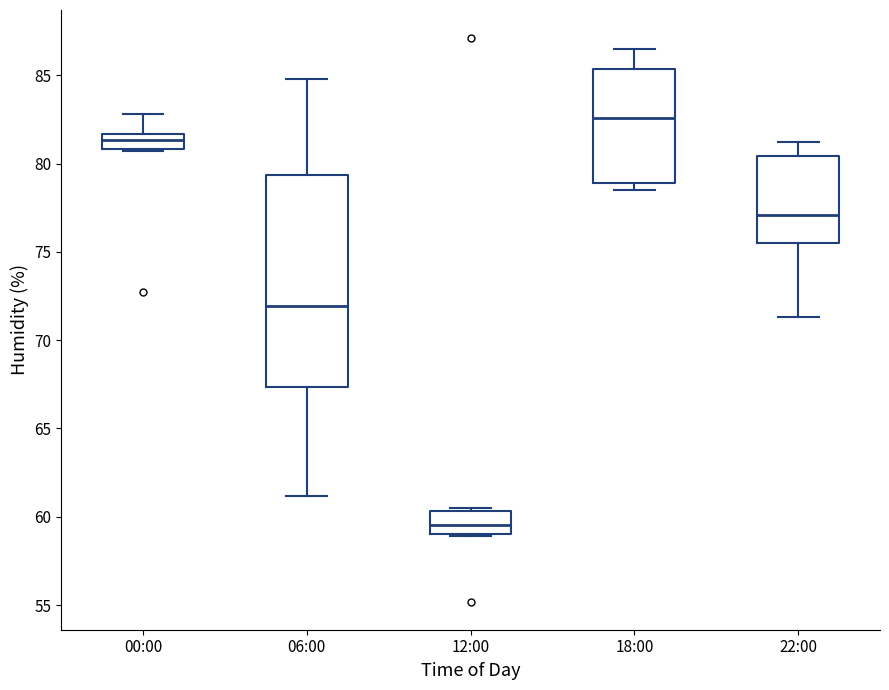

Which box is the tallest, from its lower edge to its upper edge?

06:00